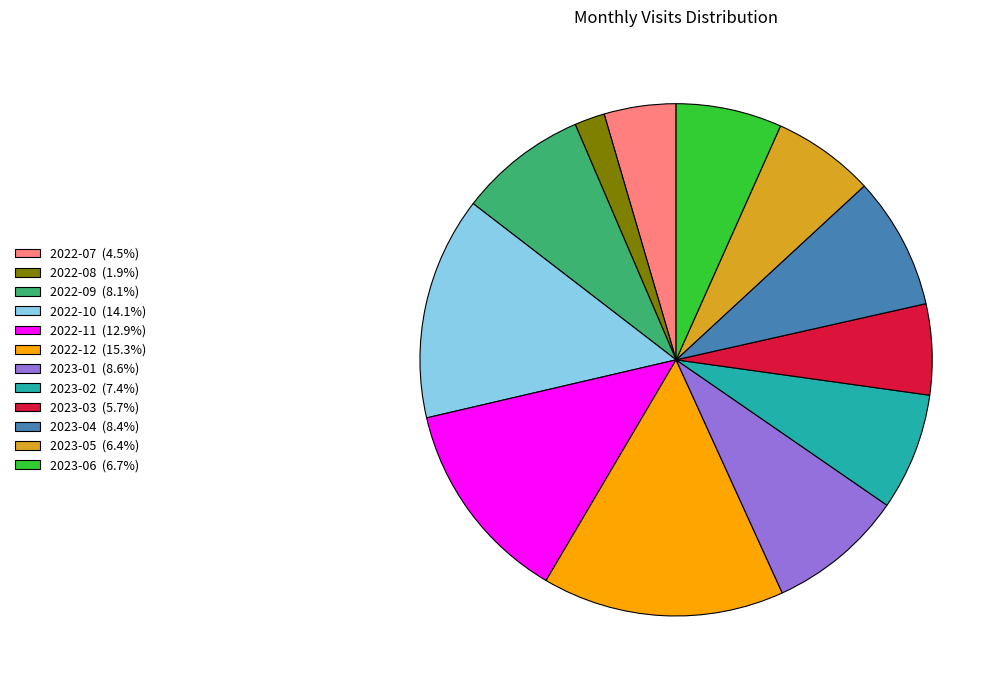

True or false: 2023-03 accounts for 17% of the total.

False